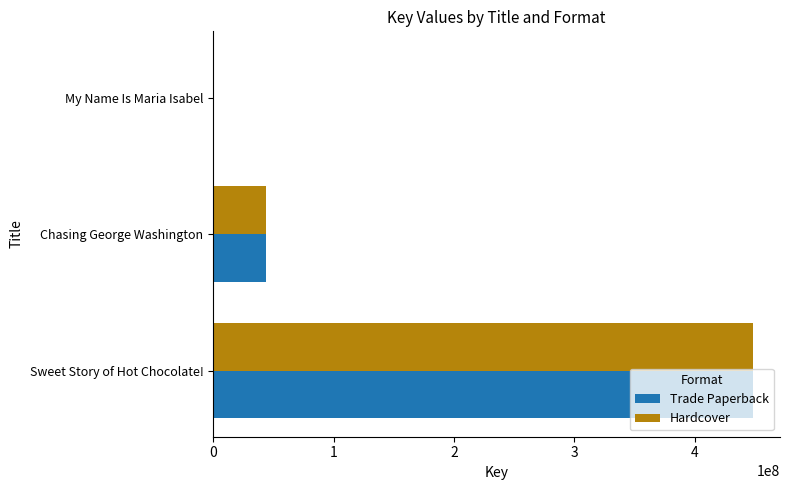

What is the average value of the Hardcover series?

164169387